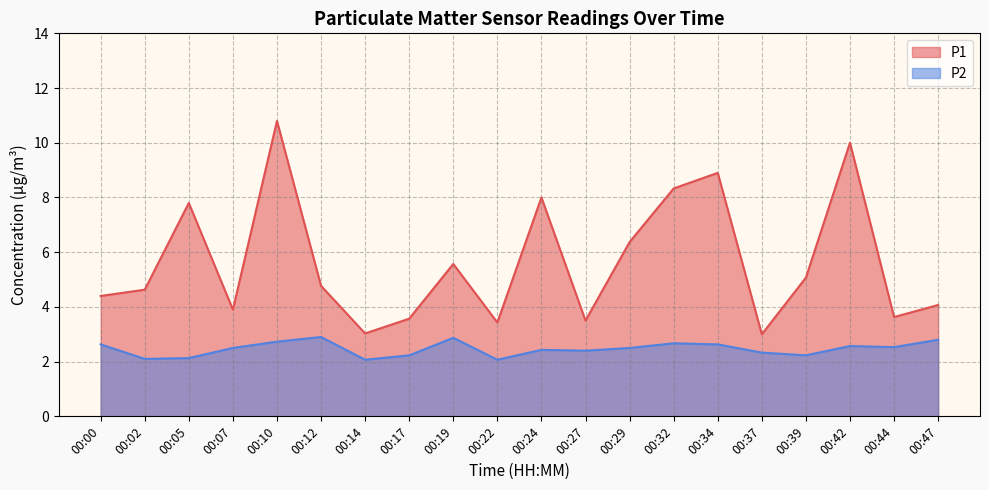

Reading left to right, what are all the values shown in this chart?

P1: 4.4	4.6	7.8	3.9	10.8	4.8	3.0	3.6	5.6	3.4	8.0	3.5	6.4	8.3	8.9	3.0	5.1	10.0	3.6	4.1
P2: 2.6	2.1	2.1	2.5	2.7	2.9	2.1	2.2	2.9	2.1	2.4	2.4	2.5	2.7	2.6	2.3	2.2	2.6	2.5	2.8